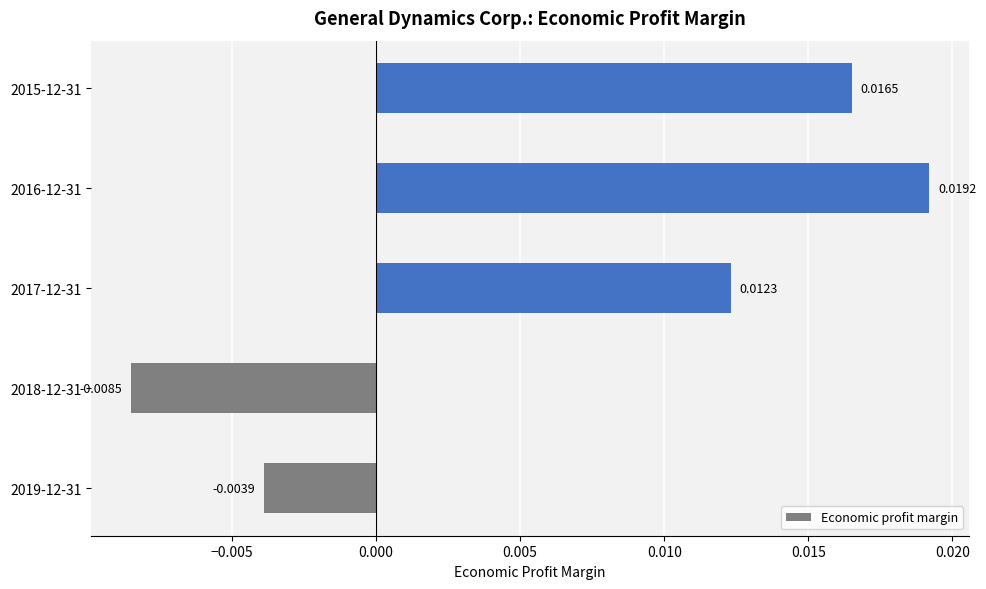

Which has a higher value, 2015-12-31 or 2018-12-31?

2015-12-31